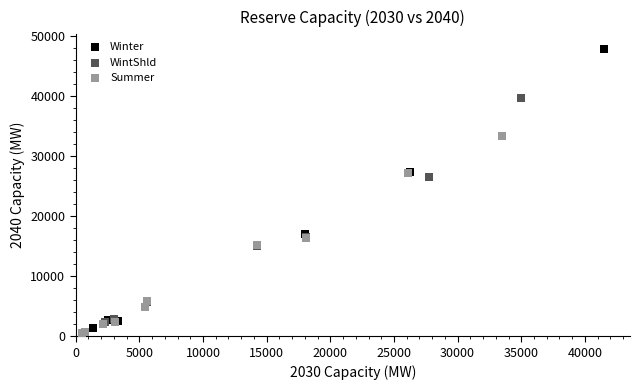

Which series reaches the maximum Y coordinate?

Winter